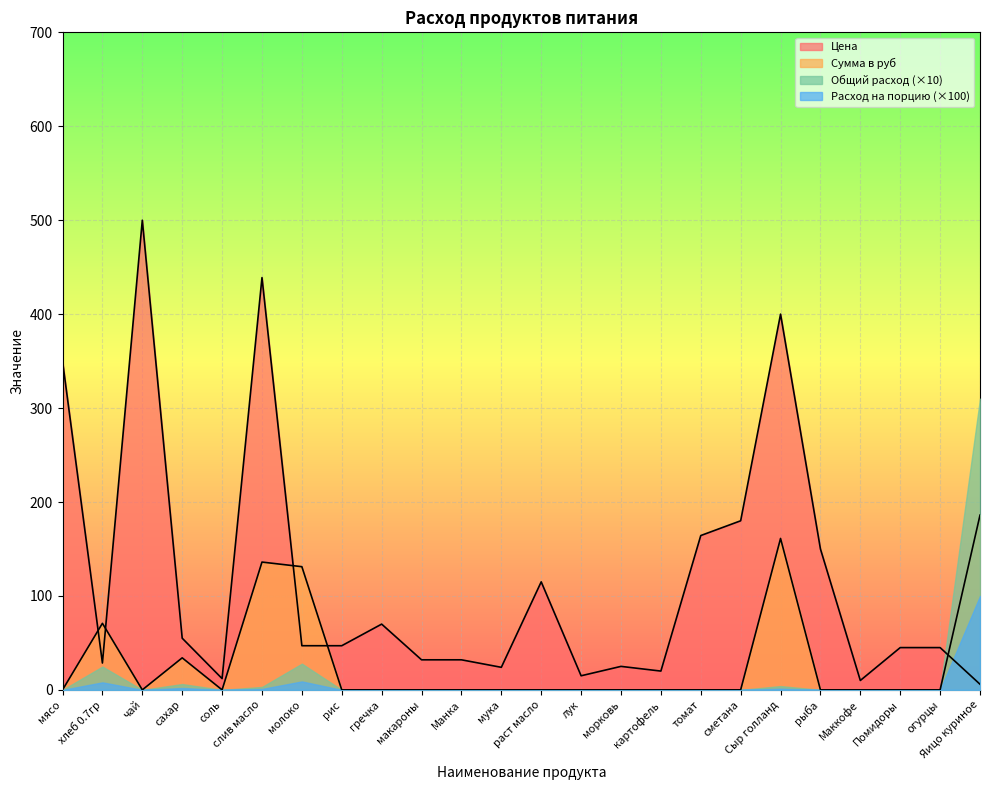

Does the chart display data point markers on the line(s)?

No